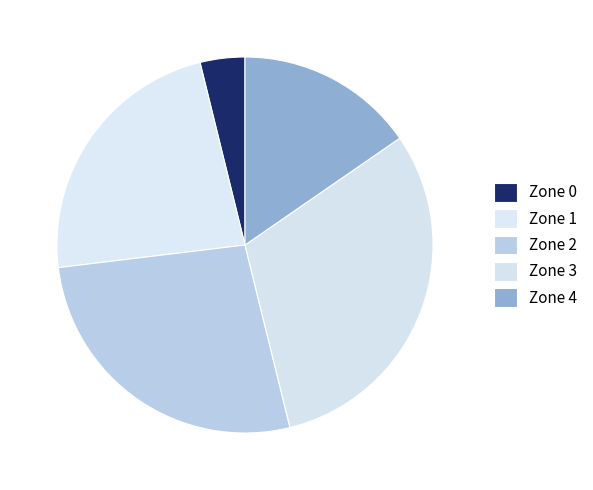

What is the change in value from Zone 1 to Zone 3?

+4